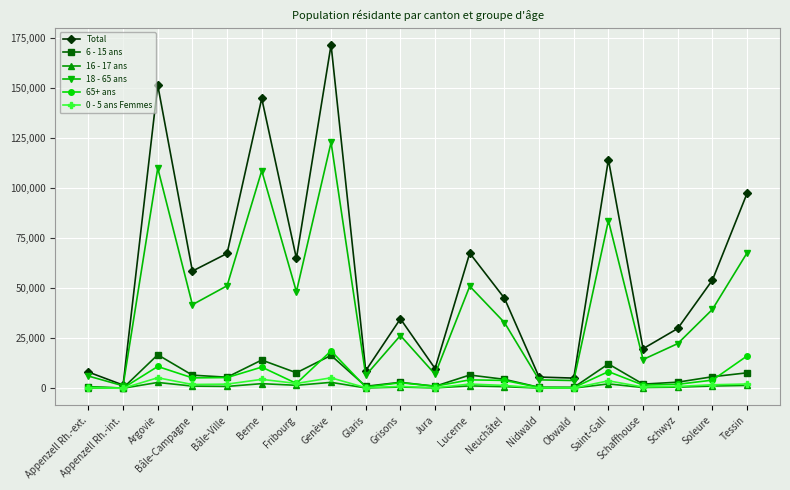

How many data points in 0 - 5 ans Femmes are less than 1767?

10